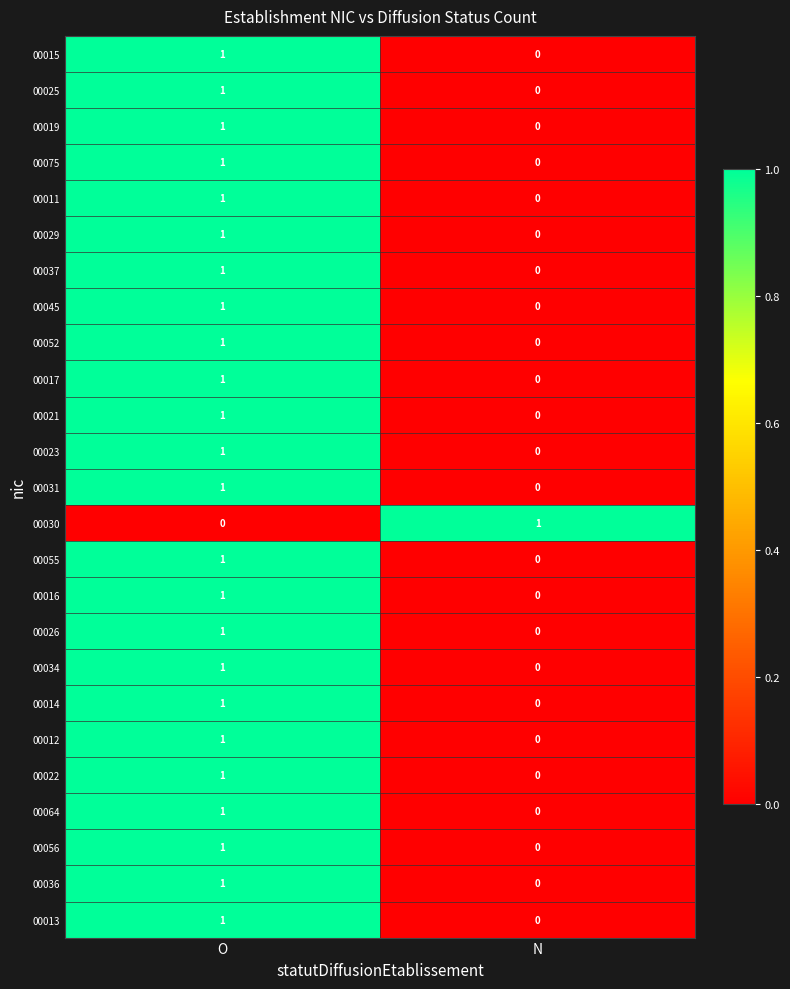

Is it true that 00022 equals 0 at N?

True